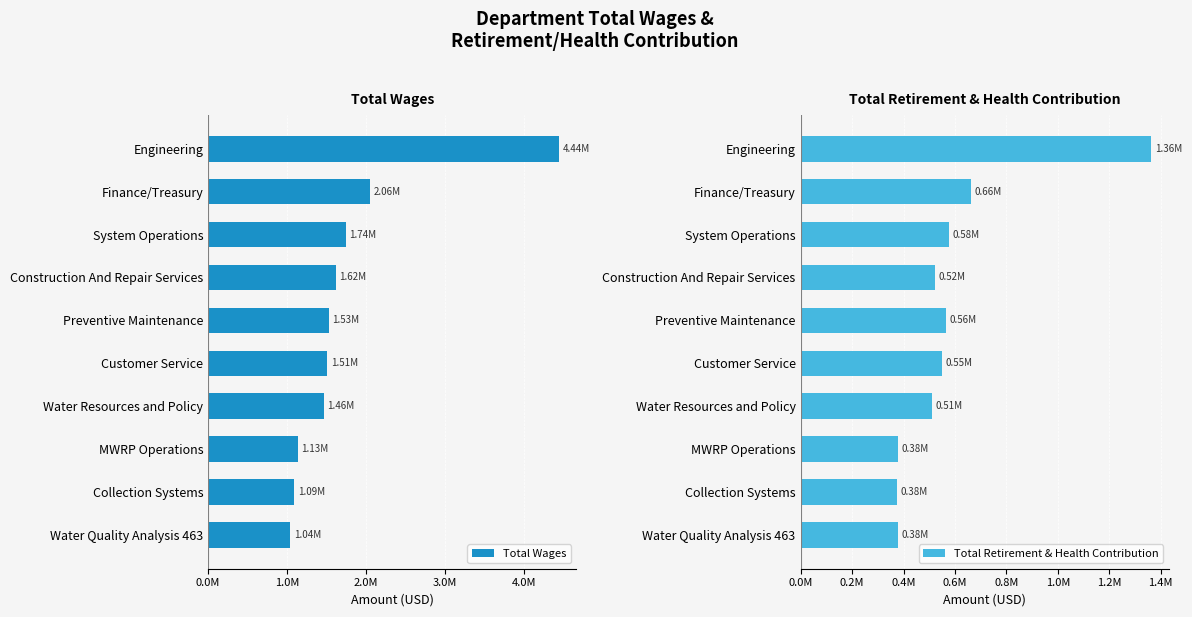

How many bars are there in each group?

2